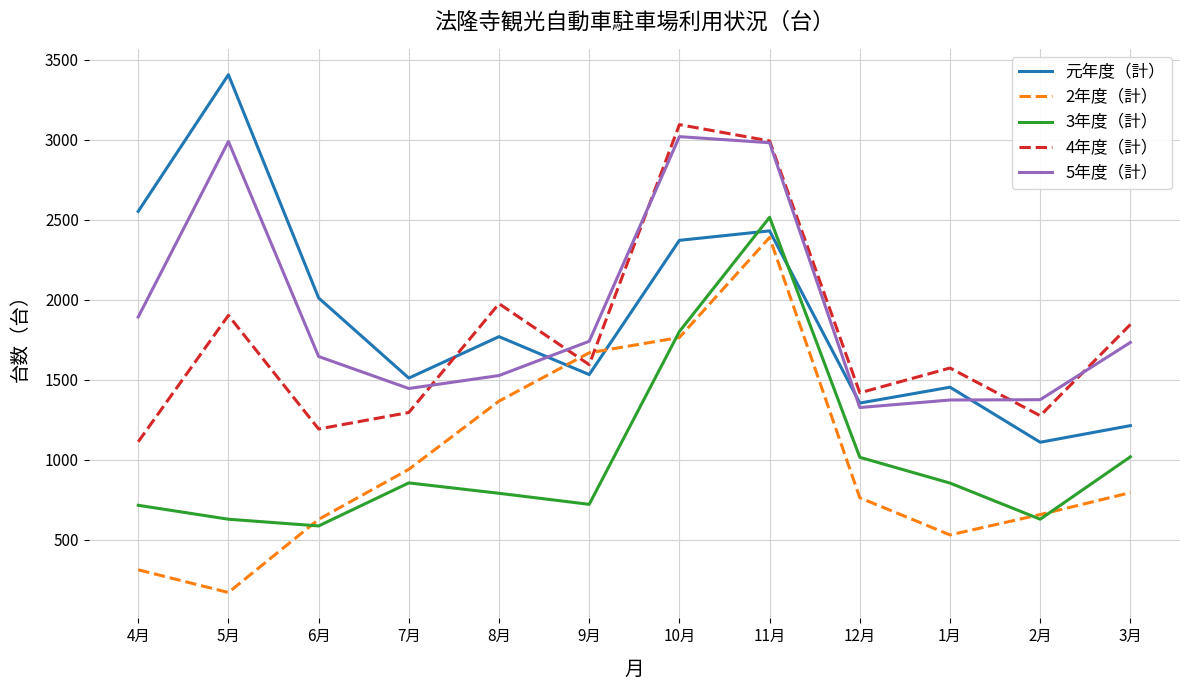

At which category is the sum across all series the highest?

11月